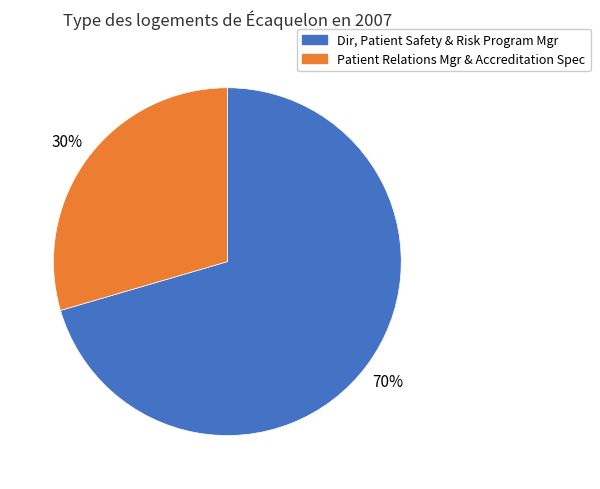

Does any single category account for the majority?

Yes